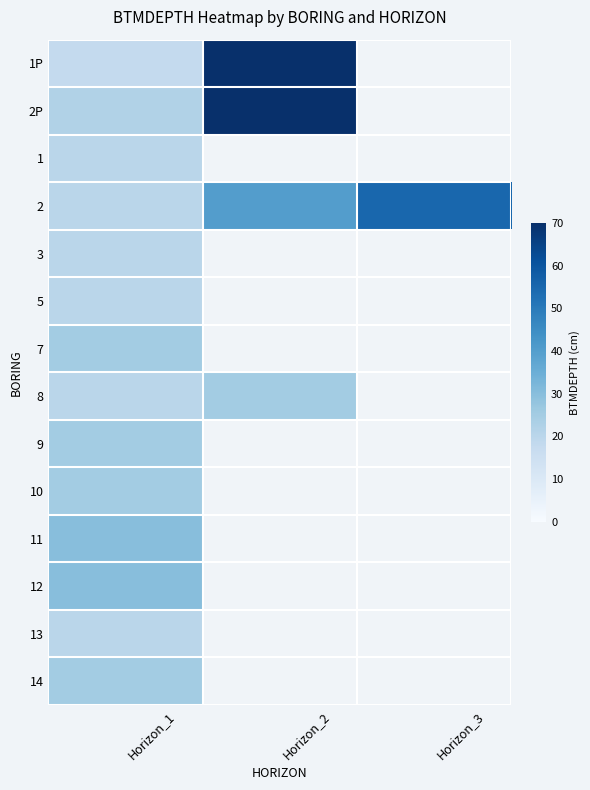

Count the number of data series in this chart.

14